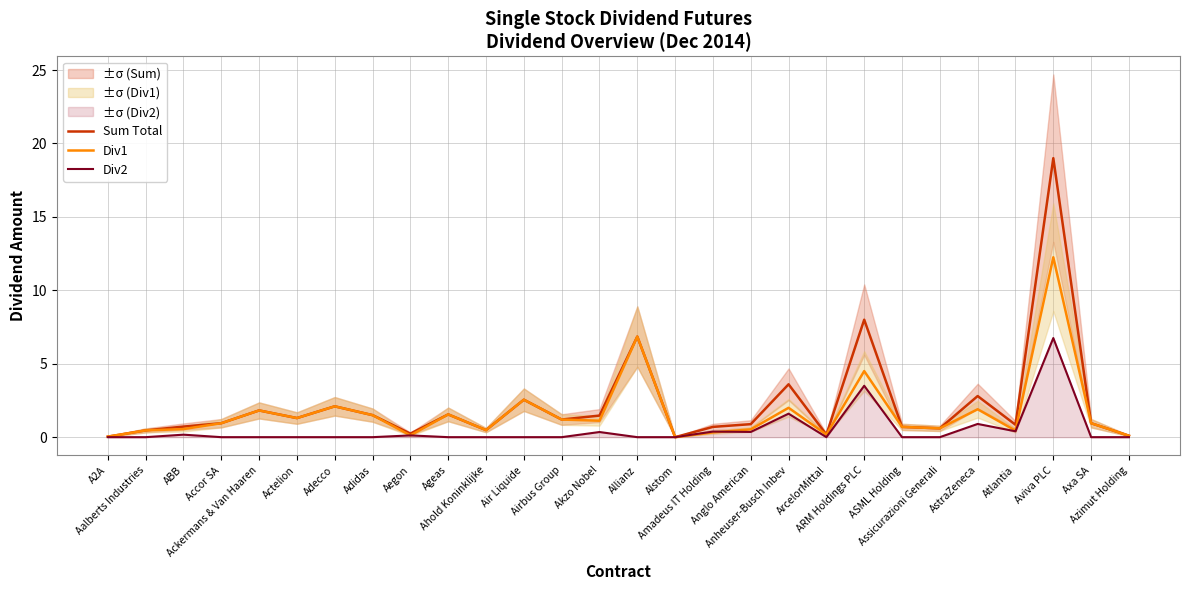

Which series has the largest range (max minus min)?

Sum Total